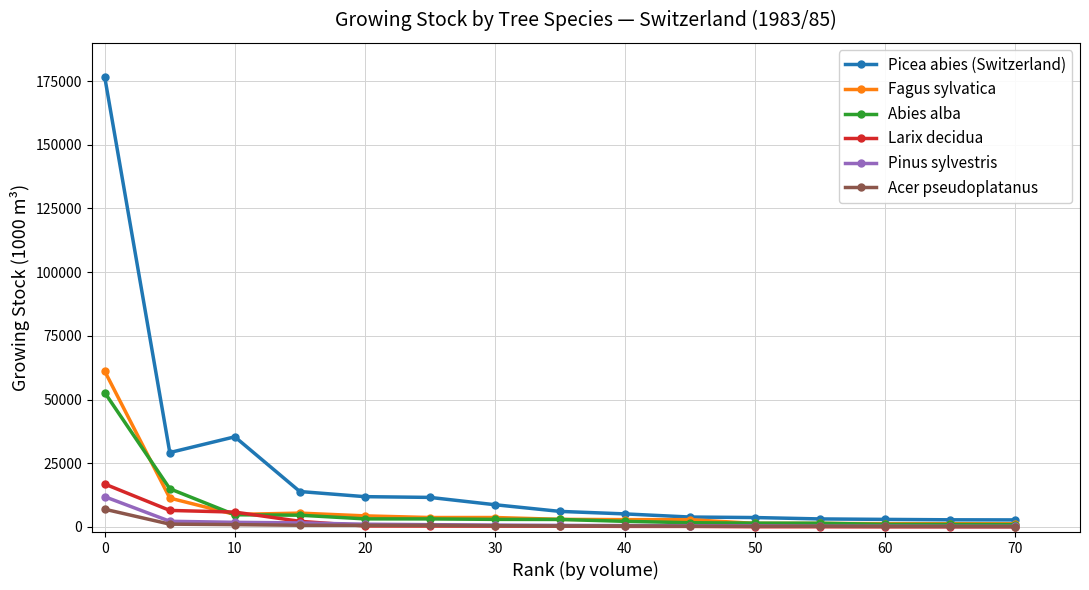

Which series has the largest range (max minus min)?

Picea abies (Switzerland)